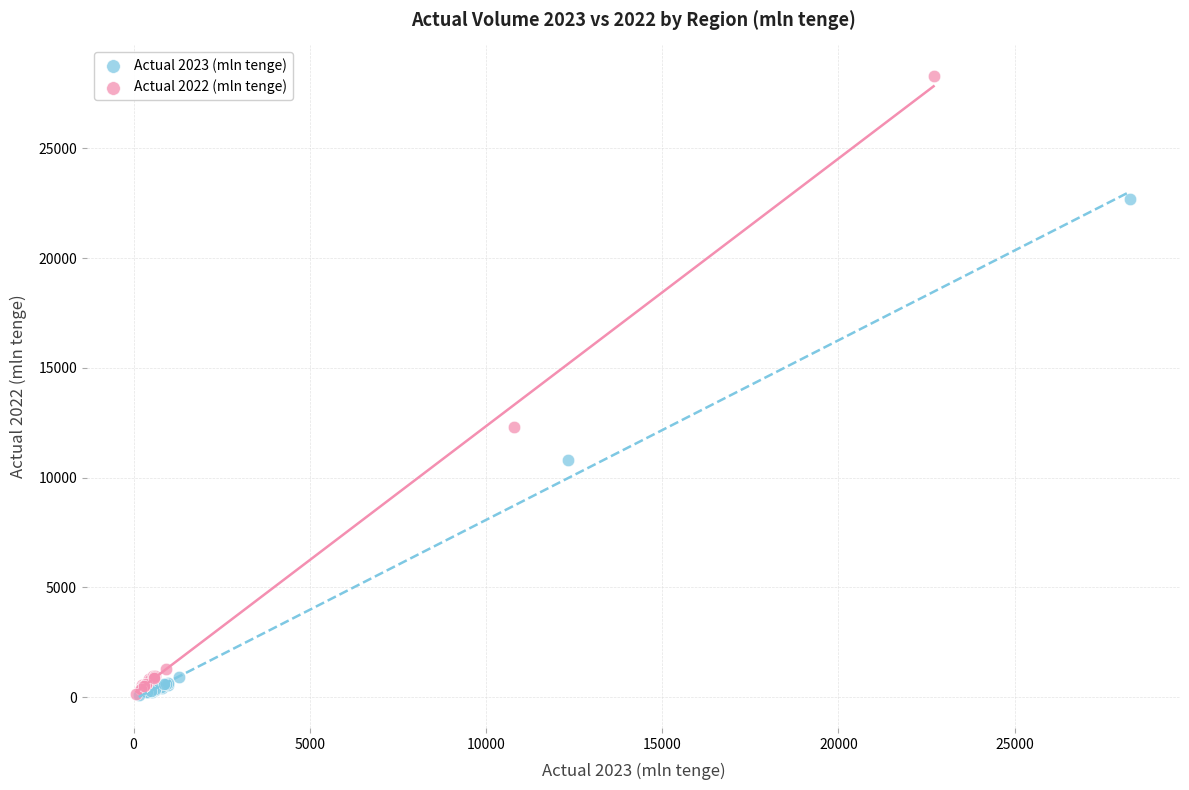

Which series has the largest Y range (max minus min)?

Actual 2022 (mln tenge)